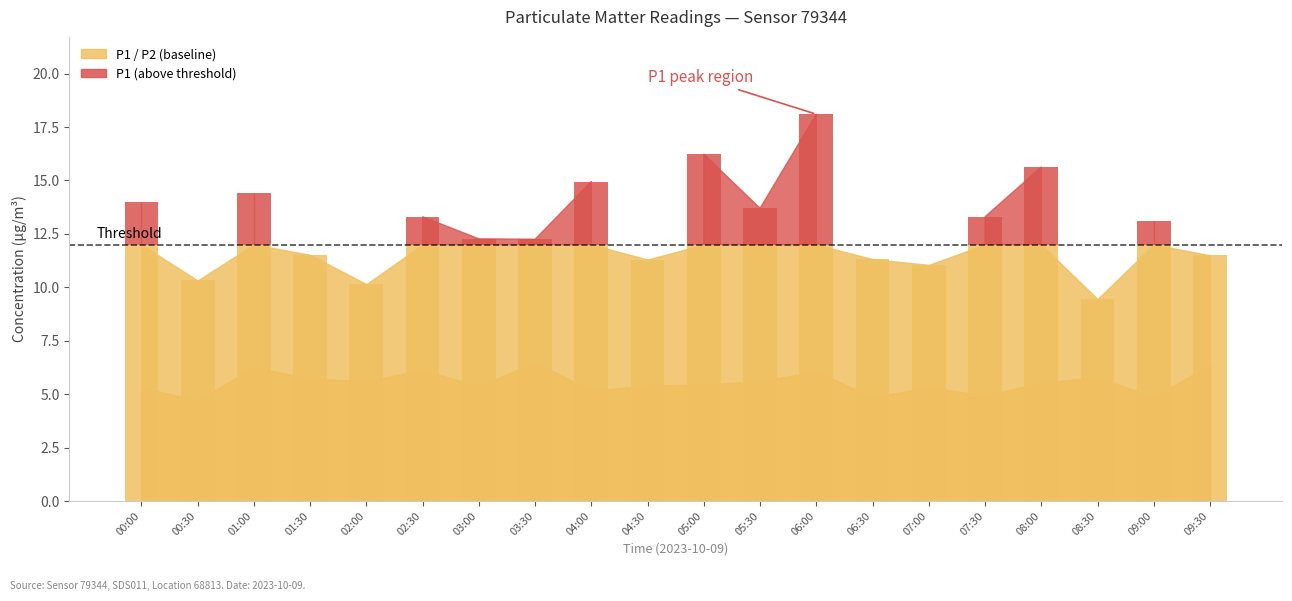

Which series has the largest total across all categories?

P1